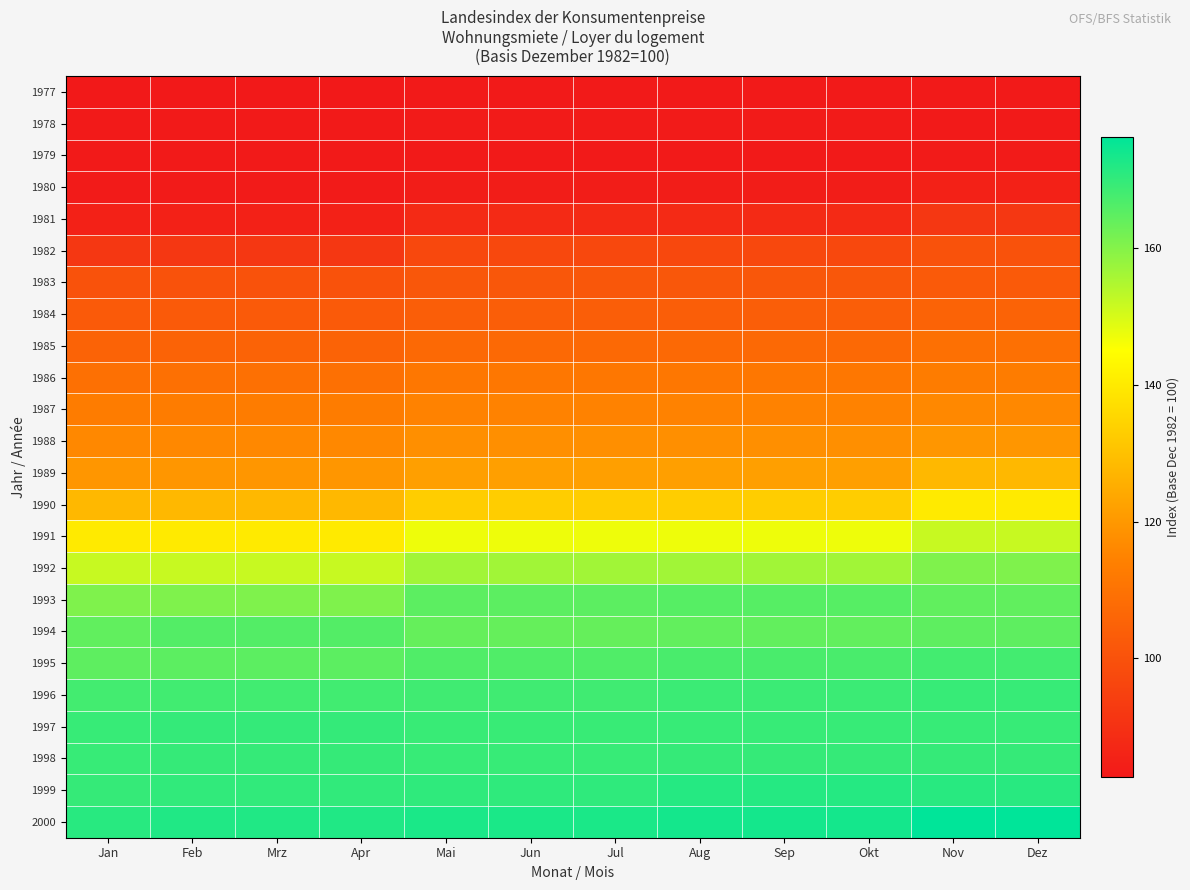

Reading left to right, transcribe all the data shown in this chart.

1977: Jan=82.6	Feb=82.6	Mrz=82.6	Apr=82.6	Mai=83.0	Jun=83.0	Jul=83.0	Aug=83.0	Sep=83.0	Okt=83.0	Nov=82.9	Dez=82.9
1978: Jan=82.9	Feb=82.9	Mrz=82.9	Apr=82.9	Mai=83.3	Jun=83.3	Jul=83.3	Aug=83.3	Sep=83.3	Okt=83.3	Nov=82.9	Dez=82.9
1979: Jan=82.9	Feb=82.9	Mrz=82.9	Apr=82.9	Mai=83.0	Jun=83.0	Jul=83.0	Aug=83.0	Sep=83.0	Okt=83.0	Nov=83.3	Dez=83.3
1980: Jan=83.3	Feb=83.3	Mrz=83.3	Apr=83.3	Mai=84.0	Jun=84.0	Jul=84.0	Aug=84.0	Sep=84.0	Okt=84.0	Nov=85.3	Dez=85.3
1981: Jan=85.3	Feb=85.3	Mrz=85.3	Apr=85.3	Mai=87.8	Jun=87.8	Jul=87.8	Aug=87.8	Sep=87.8	Okt=87.8	Nov=91.9	Dez=91.9
1982: Jan=91.9	Feb=91.9	Mrz=91.9	Apr=91.9	Mai=97.2	Jun=97.2	Jul=97.2	Aug=97.2	Sep=97.2	Okt=97.2	Nov=100.0	Dez=100.0
1983: Jan=100.0	Feb=100.0	Mrz=100.0	Apr=100.0	Mai=101.5	Jun=101.5	Jul=101.5	Aug=101.5	Sep=101.5	Okt=101.5	Nov=102.5	Dez=102.5
1984: Jan=102.5	Feb=102.5	Mrz=102.5	Apr=102.5	Mai=103.9	Jun=103.9	Jul=103.9	Aug=103.9	Sep=103.9	Okt=103.9	Nov=105.3	Dez=105.3
1985: Jan=105.3	Feb=105.3	Mrz=105.3	Apr=105.3	Mai=107.3	Jun=107.3	Jul=107.3	Aug=107.3	Sep=107.3	Okt=107.3	Nov=109.2	Dez=109.2
1986: Jan=109.2	Feb=109.2	Mrz=109.2	Apr=109.2	Mai=111.4	Jun=111.4	Jul=111.4	Aug=111.4	Sep=111.4	Okt=111.4	Nov=113.0	Dez=113.0
1987: Jan=113.0	Feb=113.0	Mrz=113.0	Apr=113.0	Mai=114.6	Jun=114.6	Jul=114.6	Aug=114.6	Sep=114.6	Okt=114.6	Nov=116.1	Dez=116.1
1988: Jan=116.1	Feb=116.1	Mrz=116.1	Apr=116.1	Mai=117.9	Jun=117.9	Jul=117.9	Aug=117.9	Sep=117.9	Okt=117.9	Nov=119.4	Dez=119.4
1989: Jan=119.4	Feb=119.4	Mrz=119.4	Apr=119.4	Mai=121.6	Jun=121.6	Jul=121.6	Aug=121.6	Sep=121.6	Okt=121.6	Nov=127.8	Dez=127.8
1990: Jan=127.8	Feb=127.8	Mrz=127.8	Apr=127.8	Mai=133.0	Jun=133.0	Jul=133.0	Aug=133.0	Sep=133.0	Okt=133.0	Nov=140.0	Dez=140.0
1991: Jan=140.0	Feb=140.0	Mrz=140.0	Apr=140.0	Mai=147.1	Jun=147.1	Jul=147.1	Aug=147.1	Sep=147.1	Okt=147.1	Nov=151.9	Dez=151.9
1992: Jan=151.9	Feb=151.9	Mrz=151.9	Apr=151.9	Mai=156.4	Jun=156.4	Jul=156.4	Aug=156.4	Sep=156.4	Okt=156.4	Nov=160.7	Dez=160.7
1993: Jan=160.7	Feb=160.7	Mrz=160.7	Apr=160.7	Mai=164.9	Jun=164.9	Jul=164.9	Aug=165.6	Sep=165.6	Okt=165.6	Nov=164.4	Dez=164.4
1994: Jan=164.4	Feb=165.9	Mrz=165.9	Apr=165.9	Mai=163.7	Jun=163.7	Jul=163.7	Aug=164.2	Sep=164.2	Okt=164.2	Nov=164.6	Dez=164.6
1995: Jan=164.6	Feb=164.9	Mrz=164.9	Apr=164.9	Mai=166.4	Jun=166.4	Jul=166.4	Aug=167.3	Sep=167.3	Okt=167.3	Nov=167.9	Dez=167.9
1996: Jan=167.9	Feb=168.1	Mrz=168.1	Apr=168.1	Mai=168.4	Jun=168.4	Jul=168.4	Aug=168.9	Sep=168.9	Okt=168.9	Nov=169.4	Dez=169.4
1997: Jan=169.4	Feb=169.8	Mrz=169.8	Apr=169.8	Mai=169.2	Jun=169.2	Jul=169.2	Aug=169.5	Sep=169.5	Okt=169.5	Nov=169.4	Dez=169.4
1998: Jan=169.4	Feb=169.7	Mrz=169.7	Apr=169.7	Mai=169.4	Jun=169.4	Jul=169.4	Aug=169.6	Sep=169.6	Okt=169.6	Nov=169.6	Dez=169.6
1999: Jan=169.6	Feb=170.2	Mrz=170.2	Apr=170.2	Mai=170.4	Jun=170.4	Jul=170.4	Aug=171.6	Sep=171.6	Okt=171.6	Nov=171.2	Dez=171.2
2000: Jan=171.2	Feb=172.2	Mrz=172.2	Apr=172.2	Mai=172.9	Jun=172.9	Jul=172.9	Aug=173.6	Sep=173.6	Okt=173.6	Nov=176.3	Dez=176.3